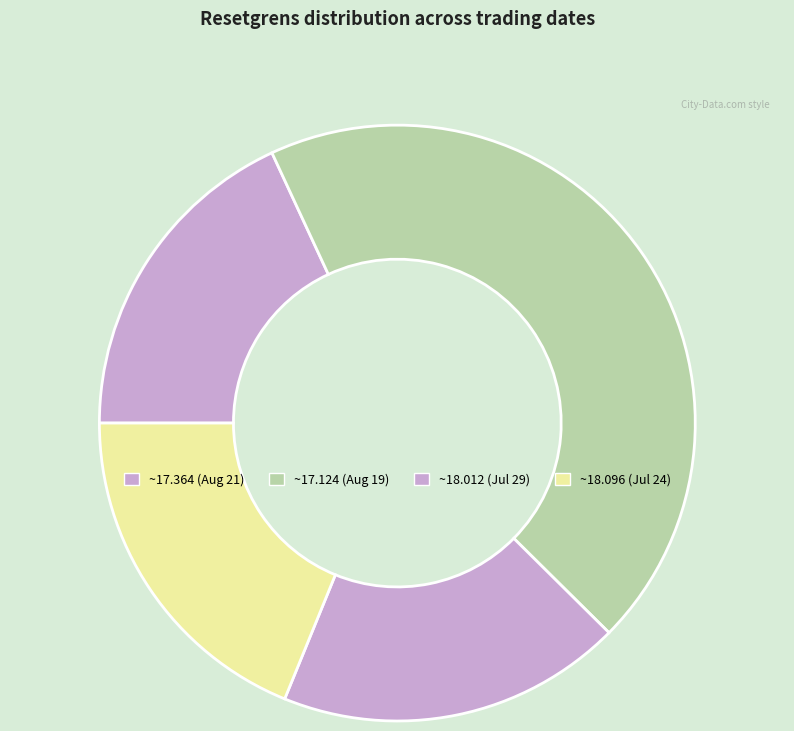

How many slices are in this pie chart?

4